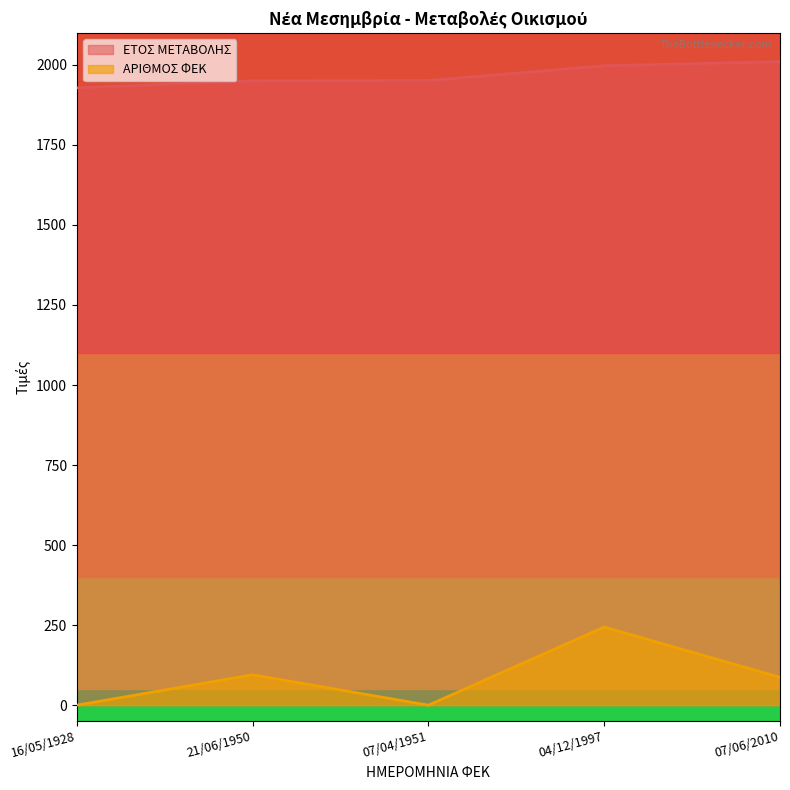

Rank the categories by ΑΡΙΘΜΟΣ ΦΕΚ value from highest to lowest.

04/12/1997, 21/06/1950, 07/06/2010, 16/05/1928, 07/04/1951